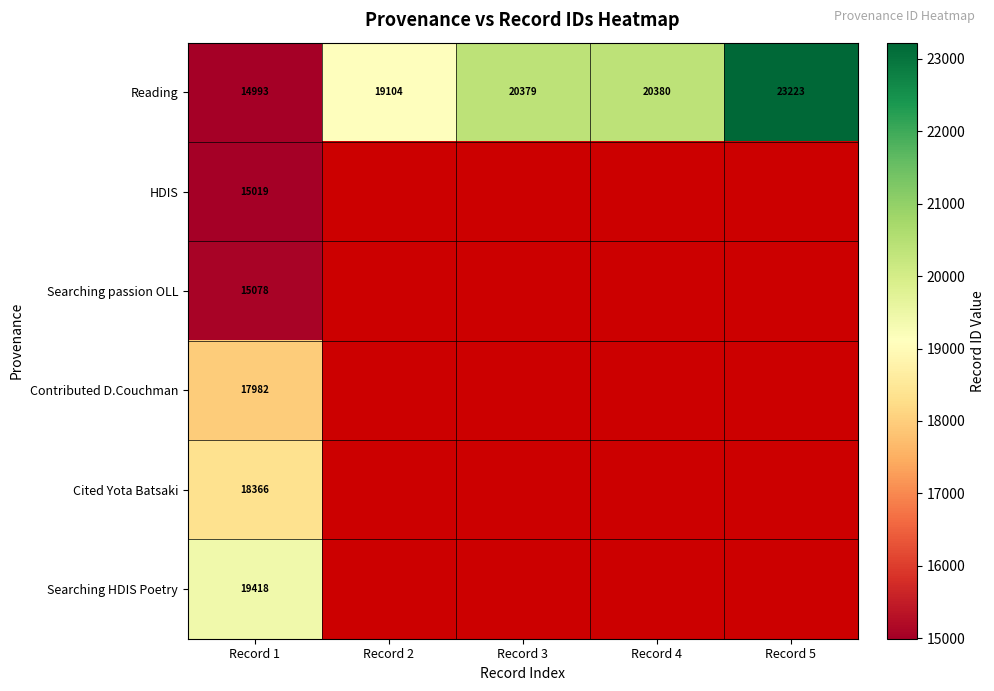

What is the difference between the maximum and second lowest values in the Reading series?

4119